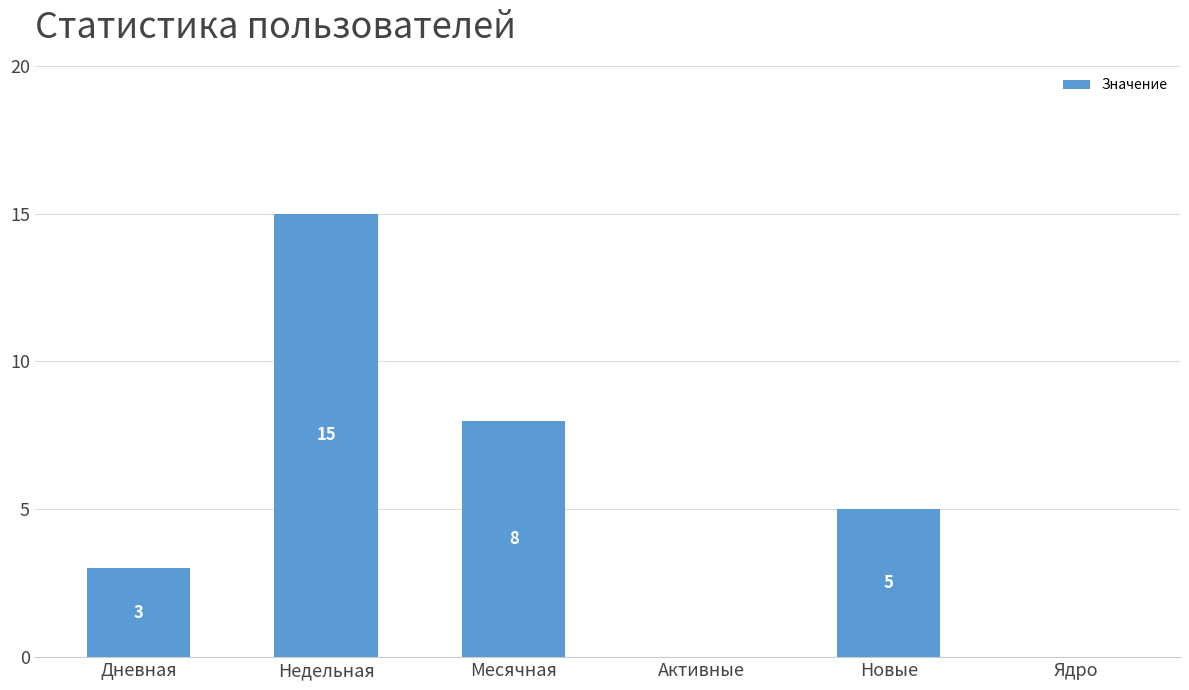

What is the ratio of the value at Месячная to the value at Новые?

1.6